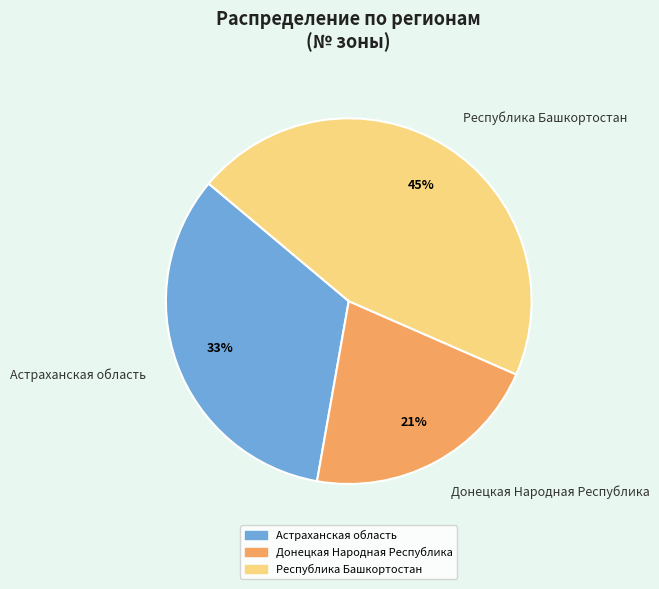

How many slices are in this pie chart?

3